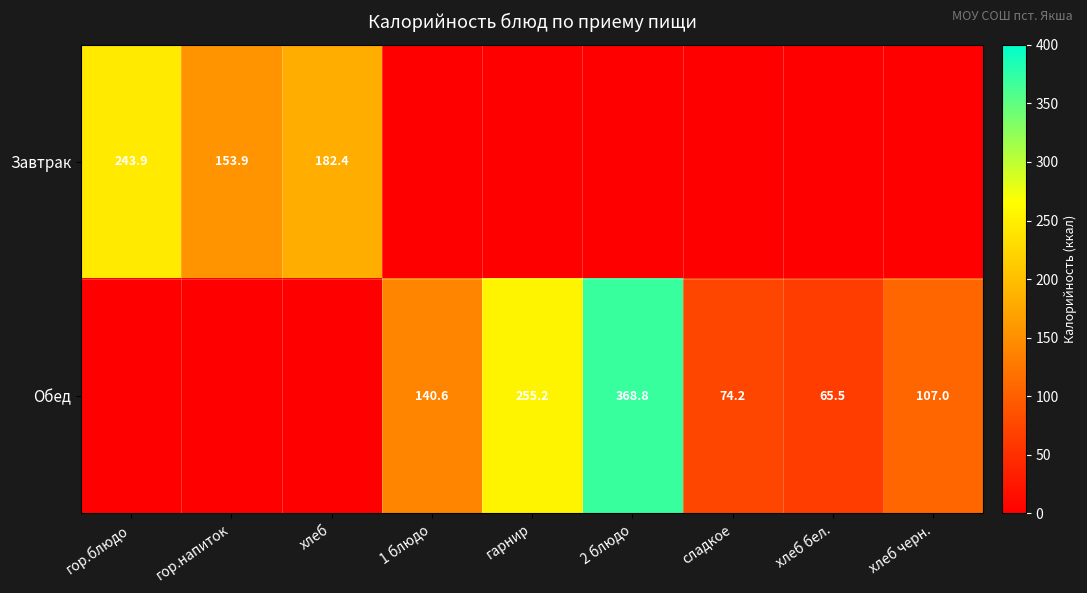

How many series are shown in this chart?

2